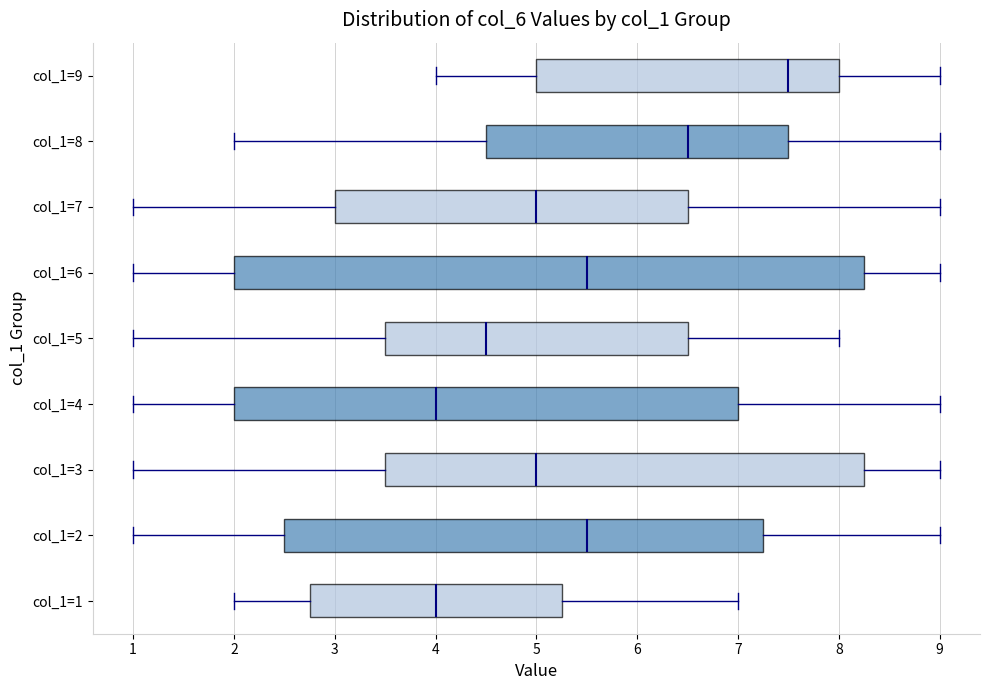

Reading bottom to top, read every box against the x-axis: the position of its median line, the range the box covers, and the ends of its whiskers. The values are not printed on the chart, so give them approximately, as read against the axis.

col_1=1: median 4.0, box 2.8 to 5.3, whiskers 2.0 to 7.0
col_1=2: median 5.5, box 2.5 to 7.3, whiskers 1.0 to 9.0
col_1=3: median 5.0, box 3.5 to 8.3, whiskers 1.0 to 9.0
col_1=4: median 4.0, box 2.0 to 7.0, whiskers 1.0 to 9.0
col_1=5: median 4.5, box 3.5 to 6.5, whiskers 1.0 to 8.0
col_1=6: median 5.5, box 2.0 to 8.3, whiskers 1.0 to 9.0
col_1=7: median 5.0, box 3.0 to 6.5, whiskers 1.0 to 9.0
col_1=8: median 6.5, box 4.5 to 7.5, whiskers 2.0 to 9.0
col_1=9: median 7.5, box 5.0 to 8.0, whiskers 4.0 to 9.0